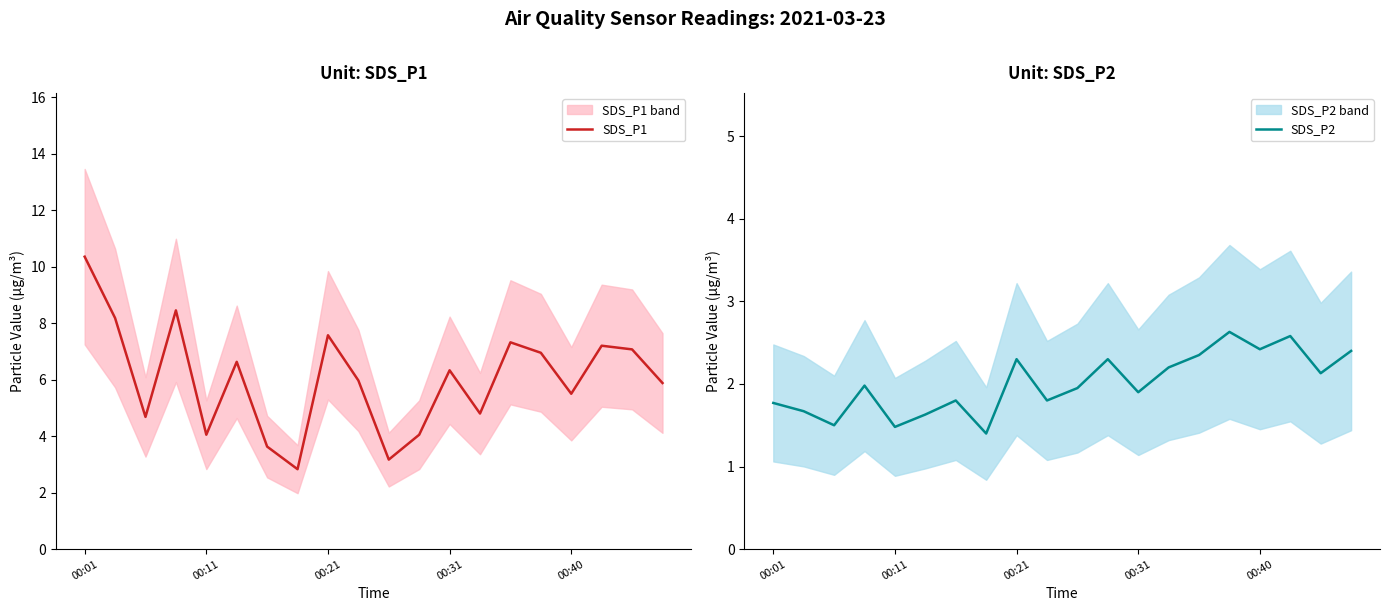

True or false: SDS_P2 has a value of 0.4 at 00:01.

False